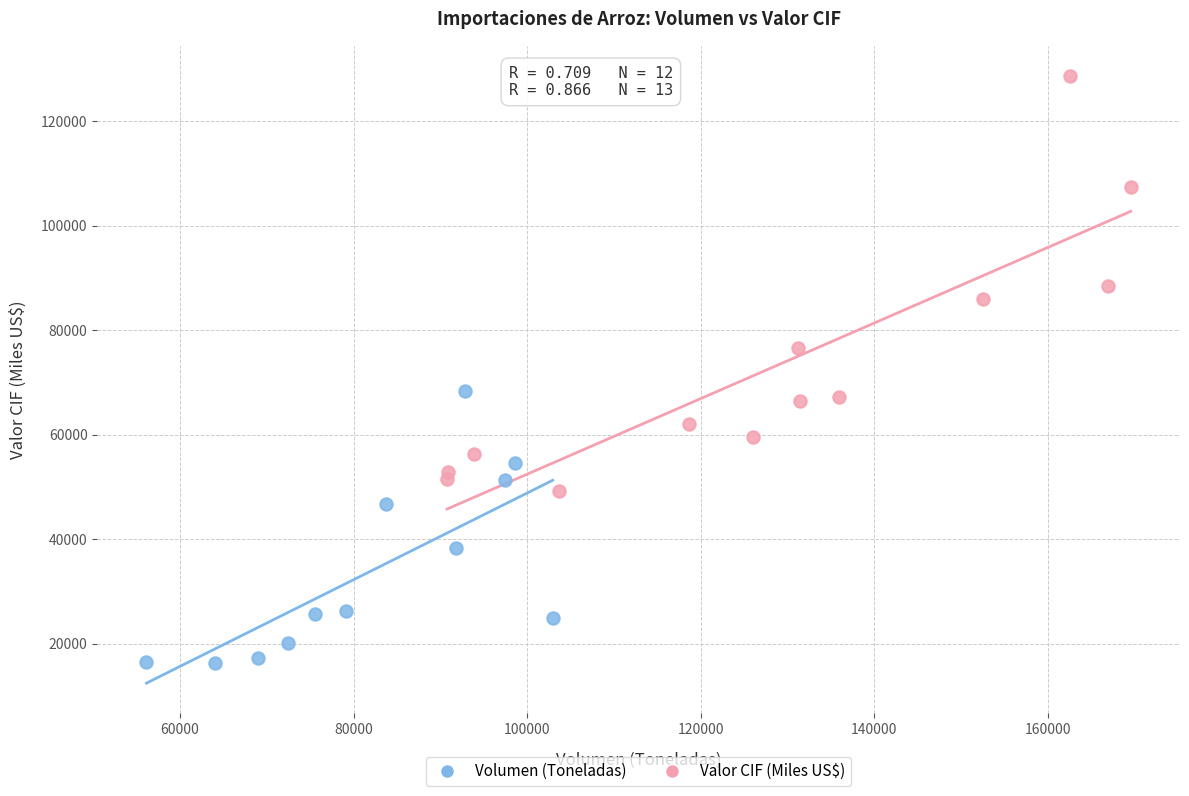

Which series contains the highest Y value?

Valor CIF (Miles US$)